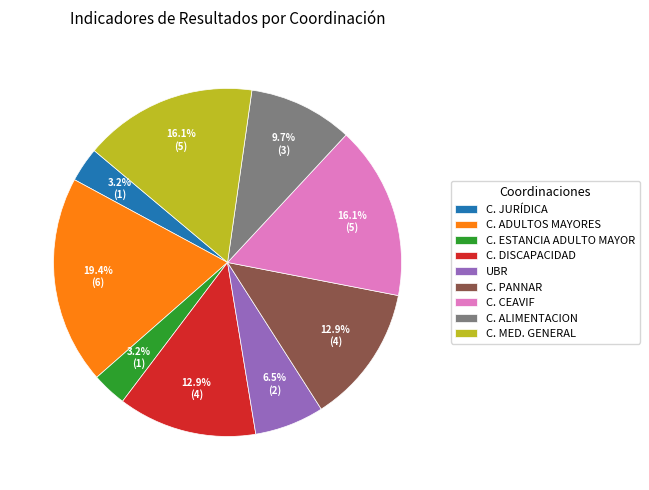

Which slice is the largest?

C. ADULTOS MAYORES